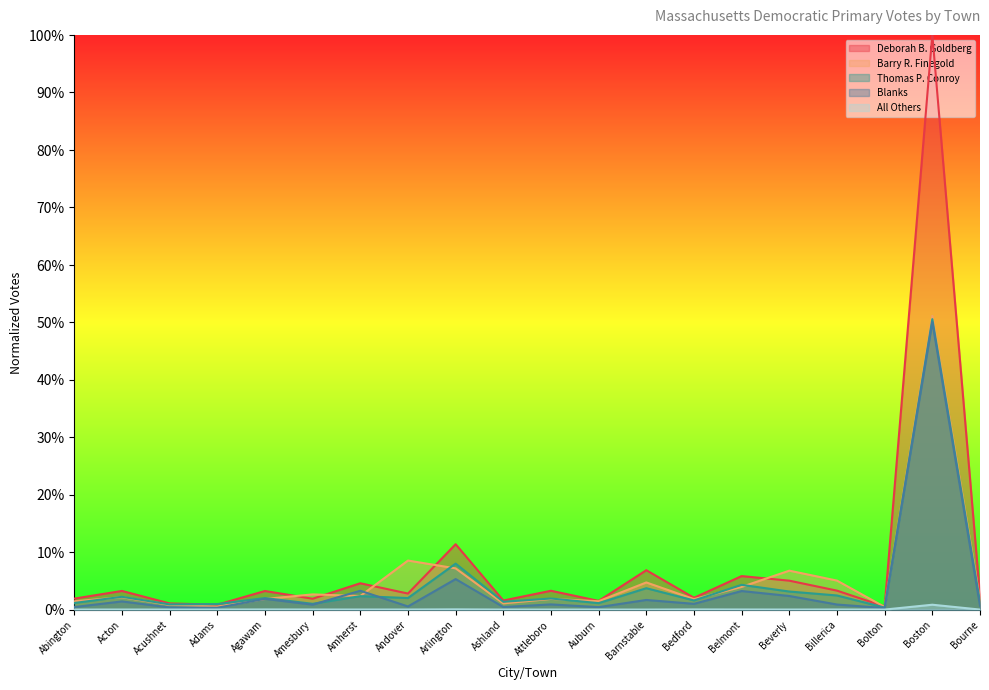

How many lines are shown in the chart?

5